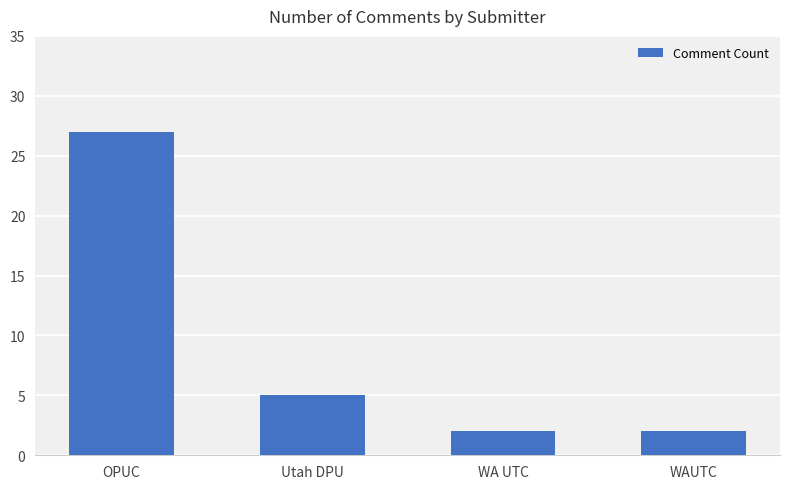

What is the difference between the values at OPUC and WA UTC?

25